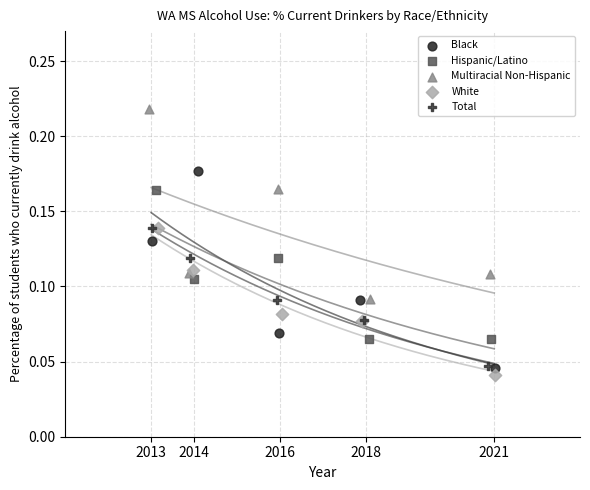

Which series contains the highest Y value?

Multiracial Non-Hispanic